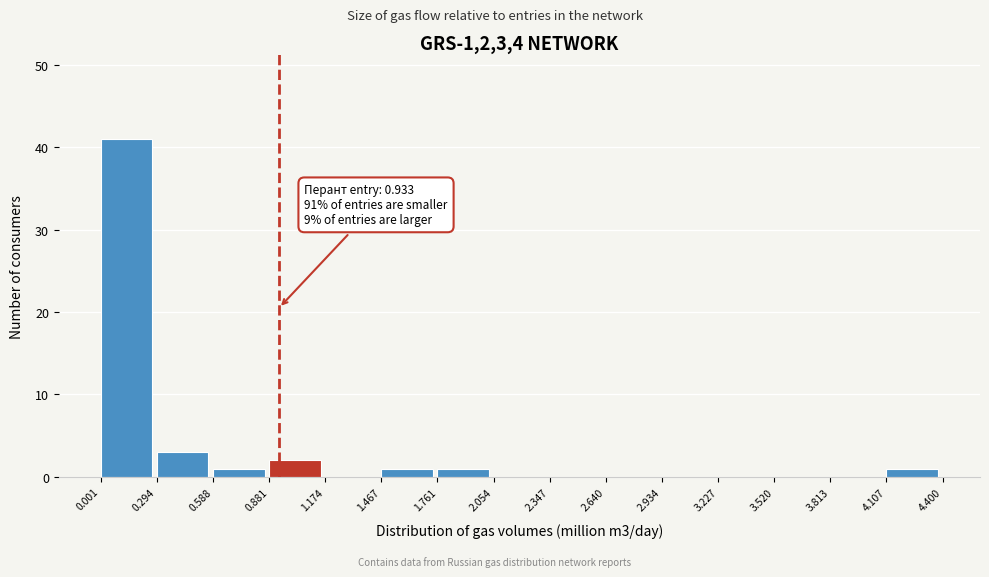

Which range on the x-axis has the tallest bar?

0.001 to 0.294